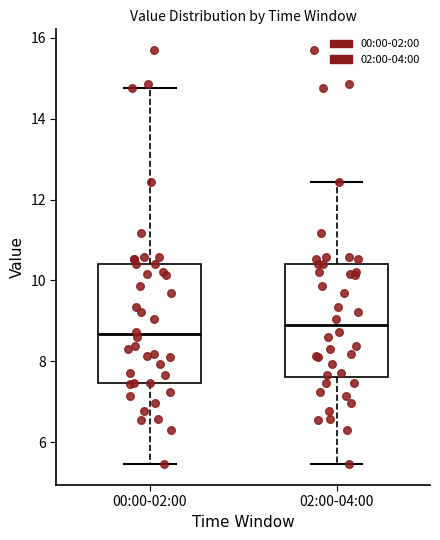

Which box's median line is the lowest?

00:00-02:00